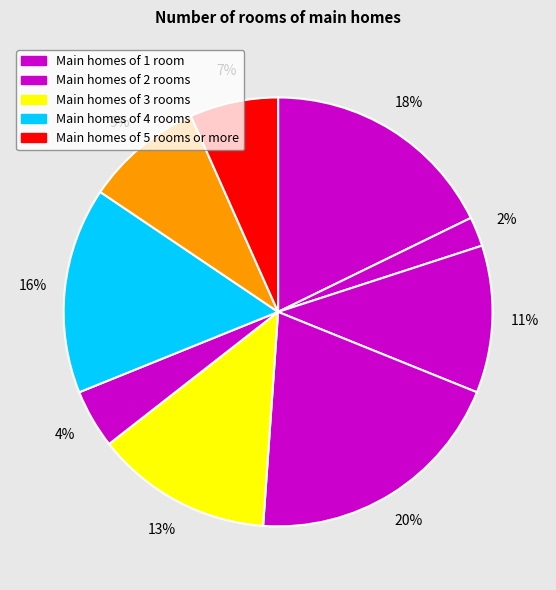

Rank the categories by value from highest to lowest.

5, 1, 3, 2, 4, 6, 8, 7, 9